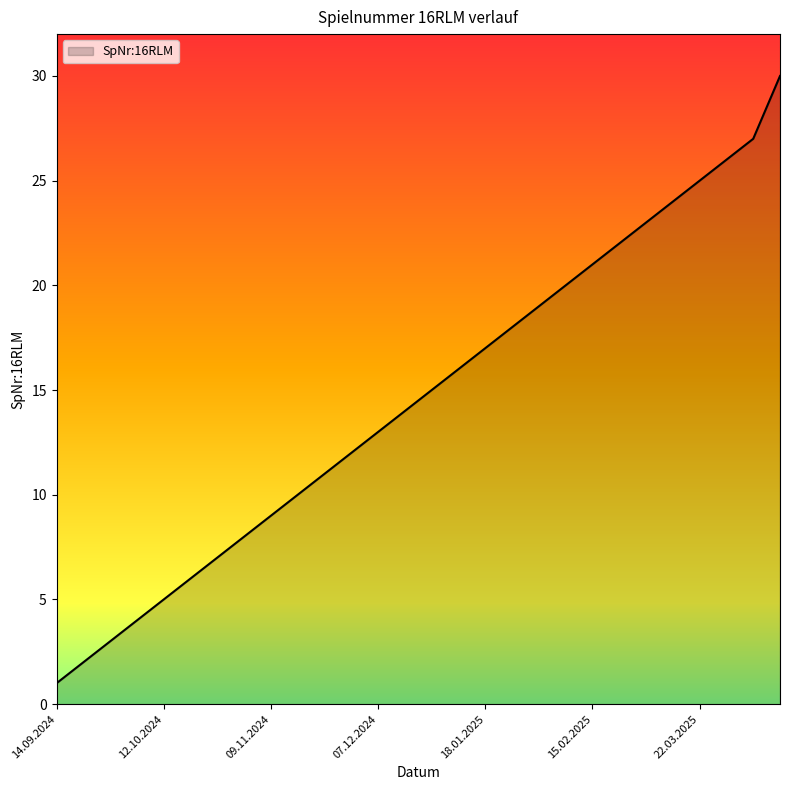

What is the maximum value shown in the chart?

30